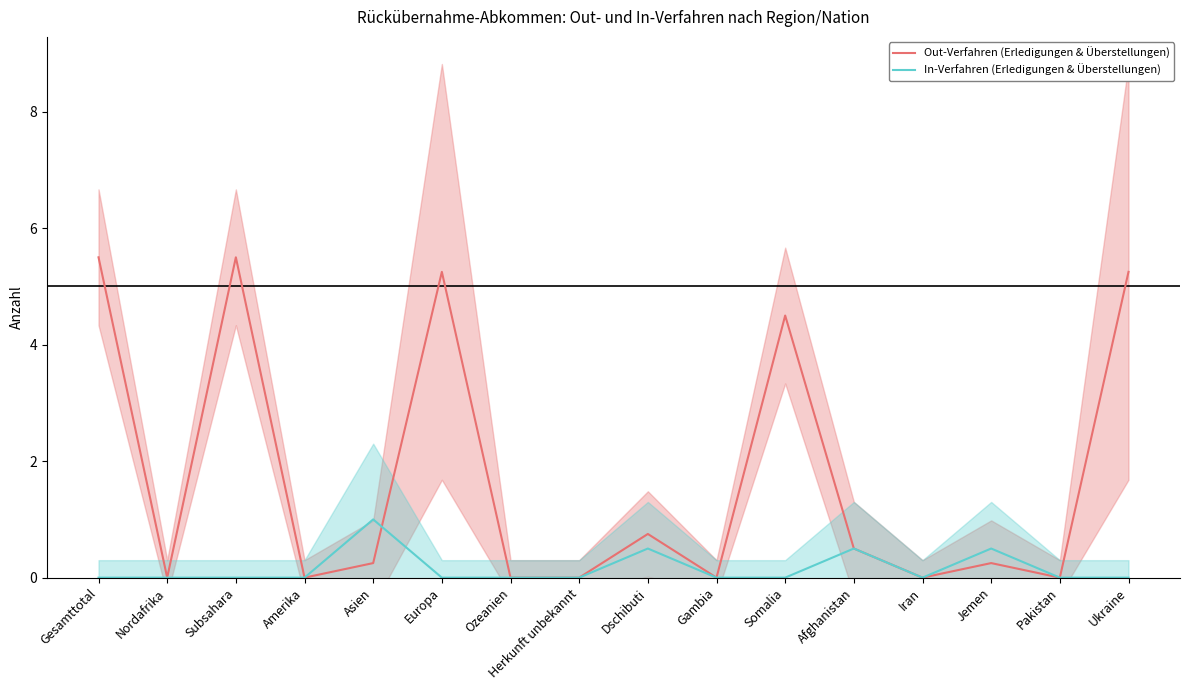

How many values in the Out-Verfahren (Erledigungen & Überstellungen) series exceed 0?

9